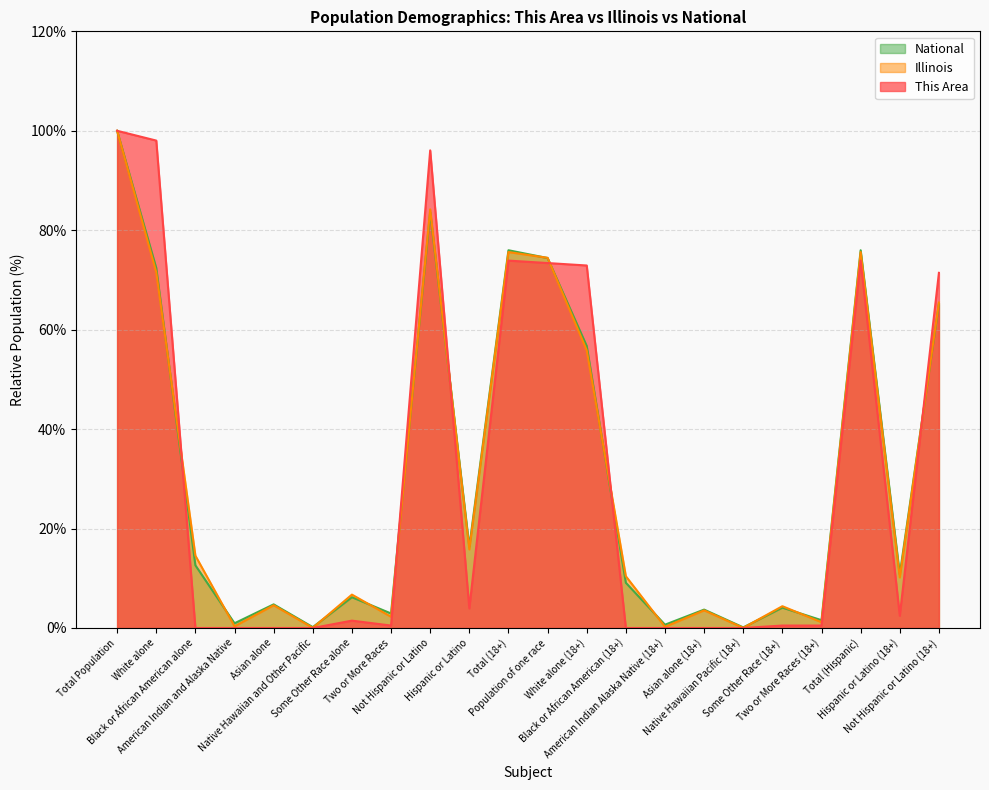

After their last crossing, which series has the higher values: This Area or Illinois?

This Area